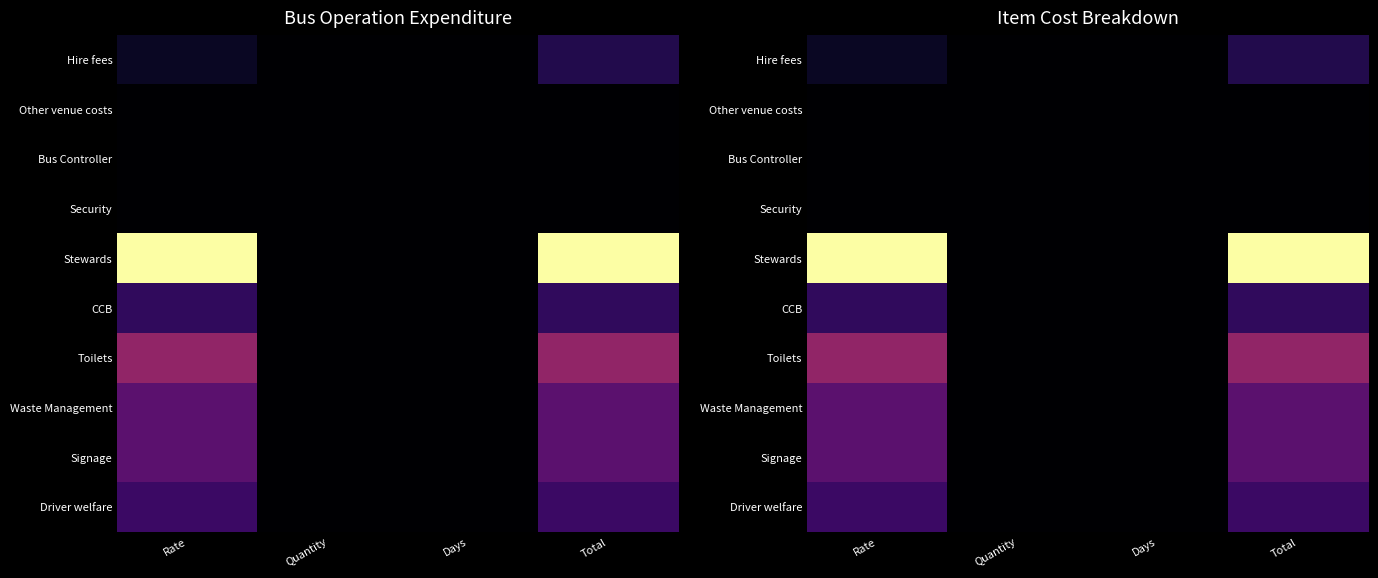

List the series in order of their peak value, lowest first.

Other venue costs, Bus Controller, Security, Hire fees, CCB, Driver welfare, Waste Management, Signage, Toilets, Stewards